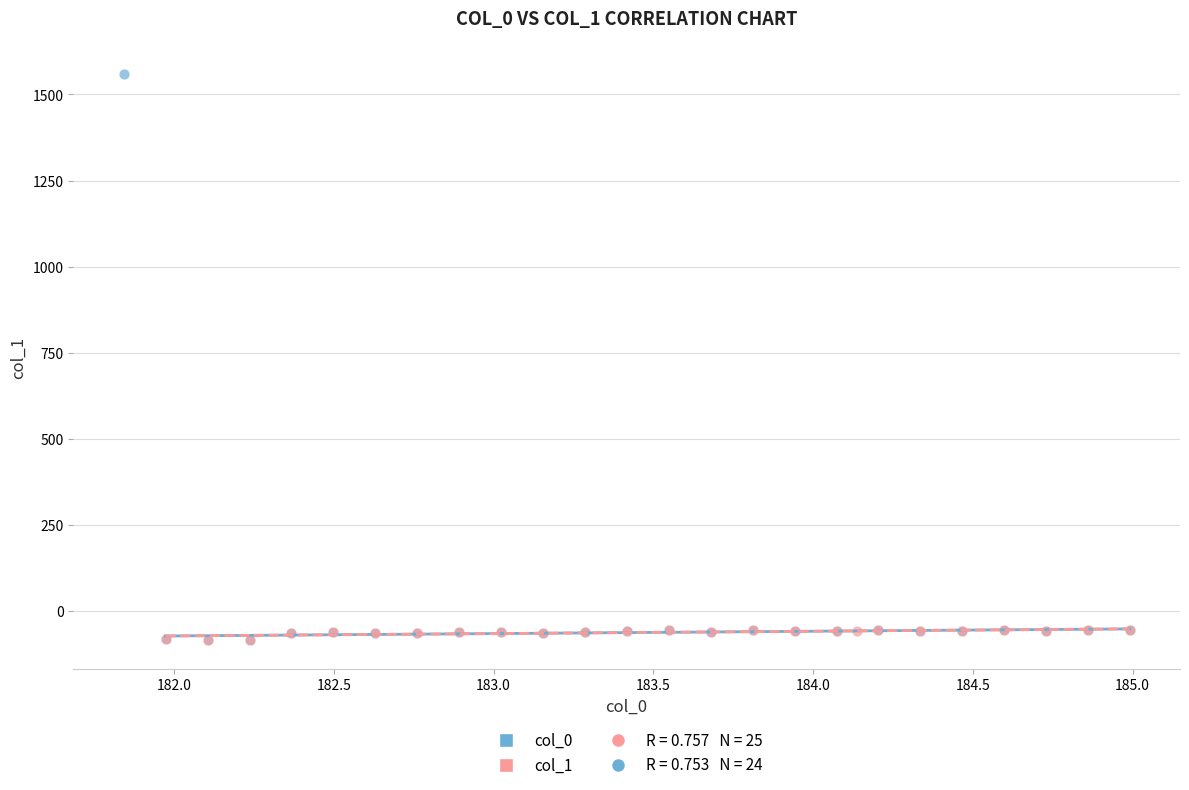

Which series has the widest spread of Y values?

col_0